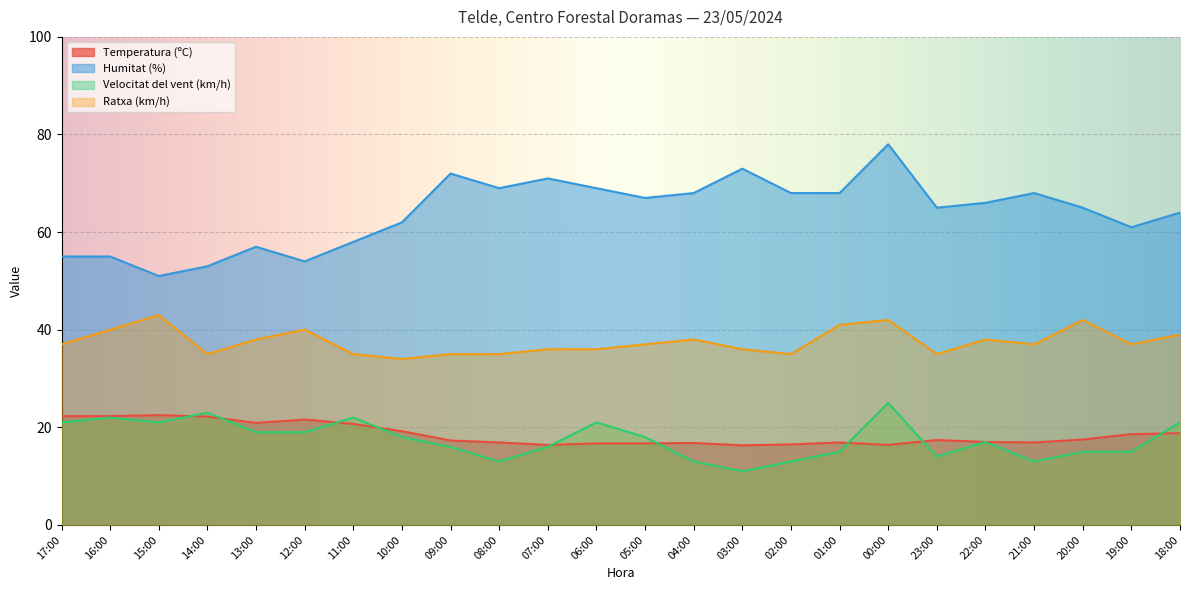

What is the total value across all series at 10:00?

133.2